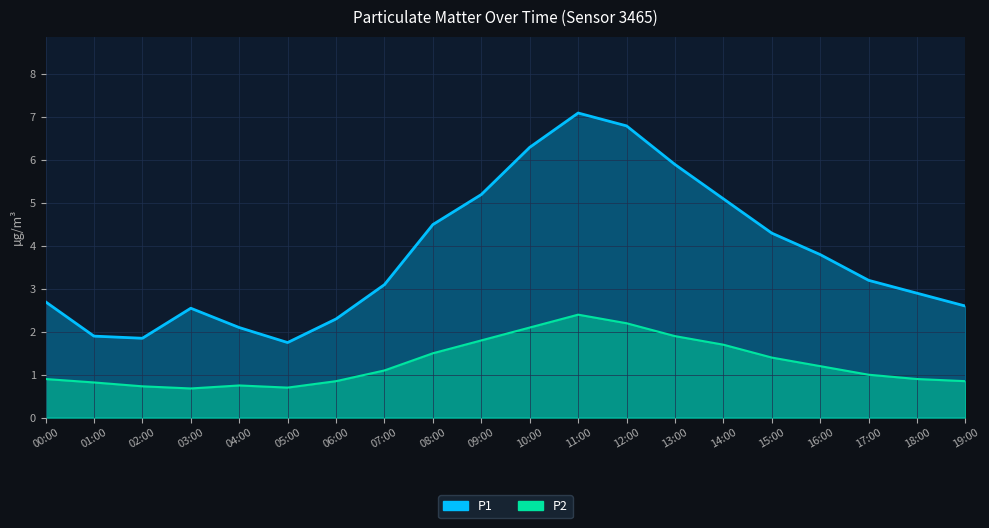

Where is P2 nearest to the value 1?

17:00